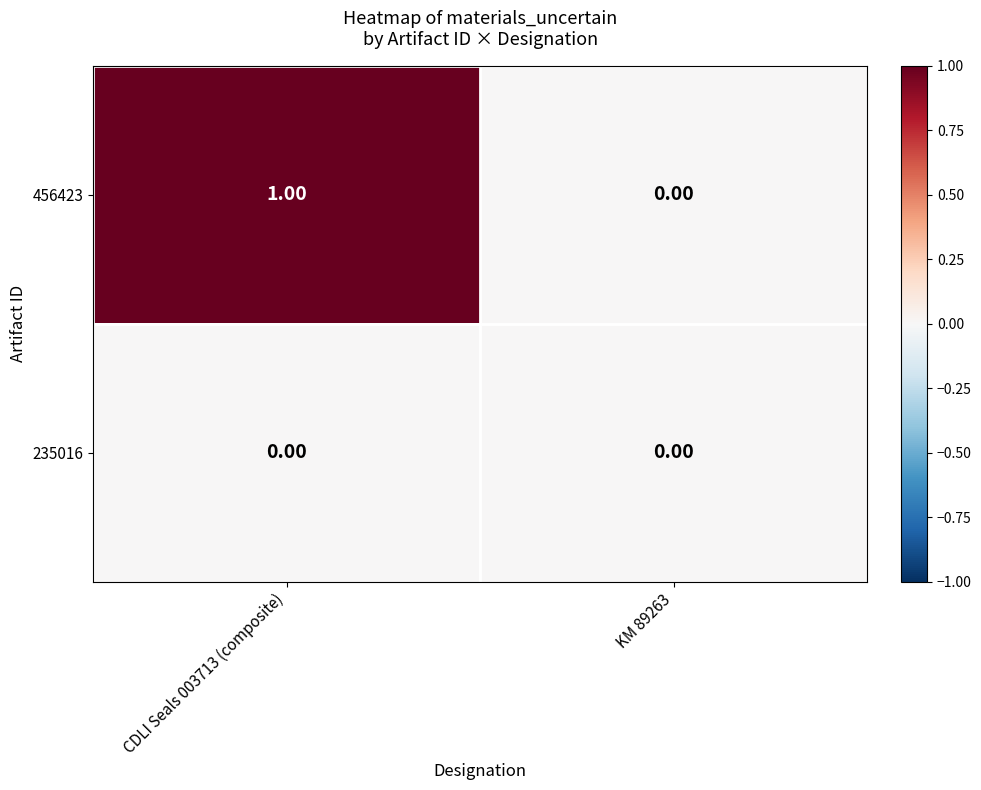

How many distinct data groups are displayed?

2